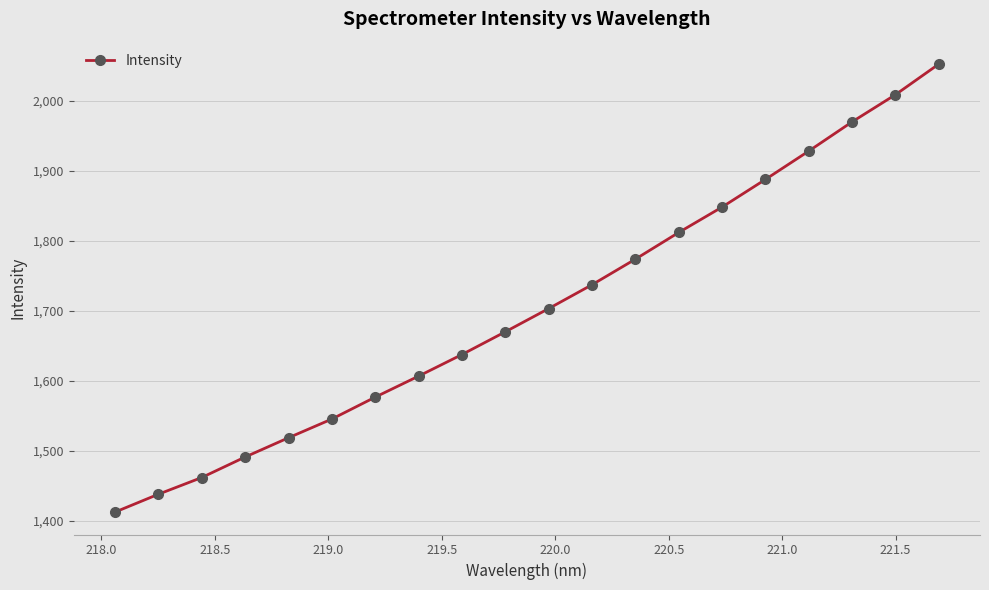

What is the value of the 20th point from the left?

2052.1